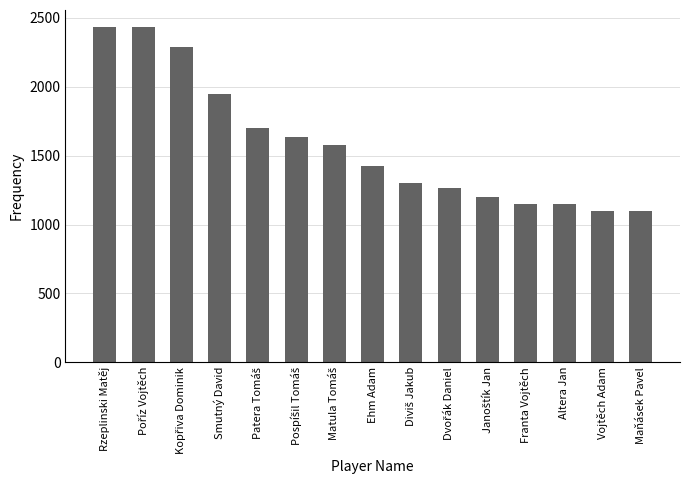

What is the maximum value shown in the chart?

2436